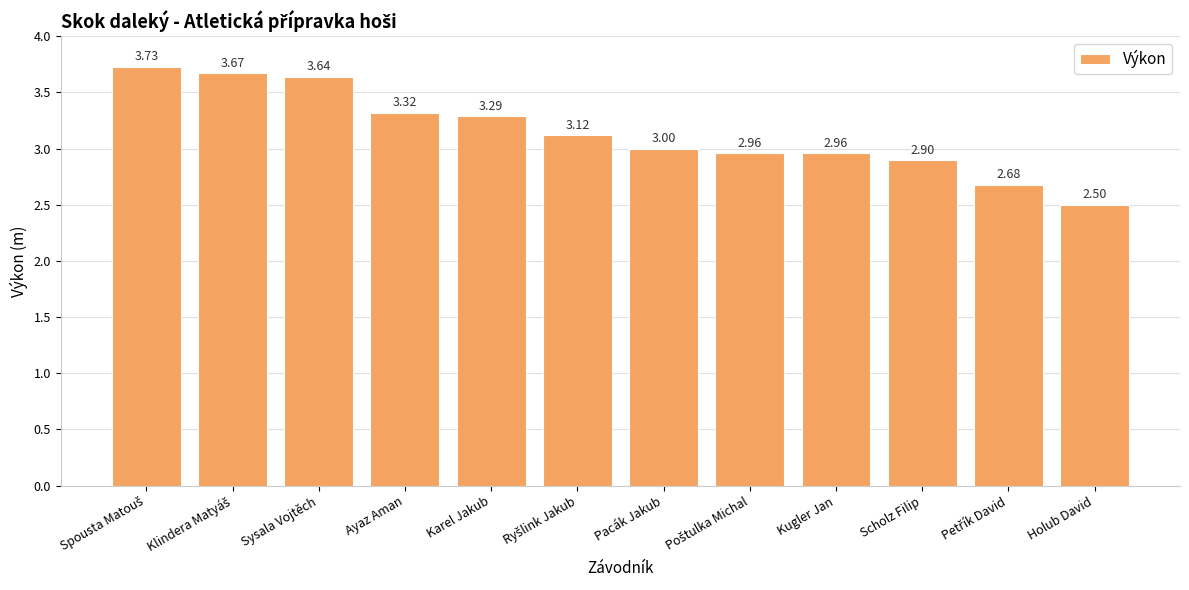

Between Scholz Filip and Kugler Jan, which is larger?

Kugler Jan